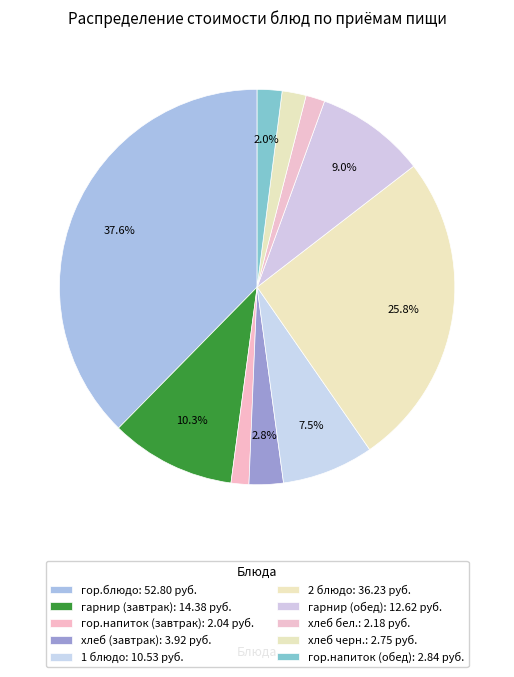

To the nearest percent, what is the combined percentage of гор.блюдо and гарнир (завтрак)?

48%